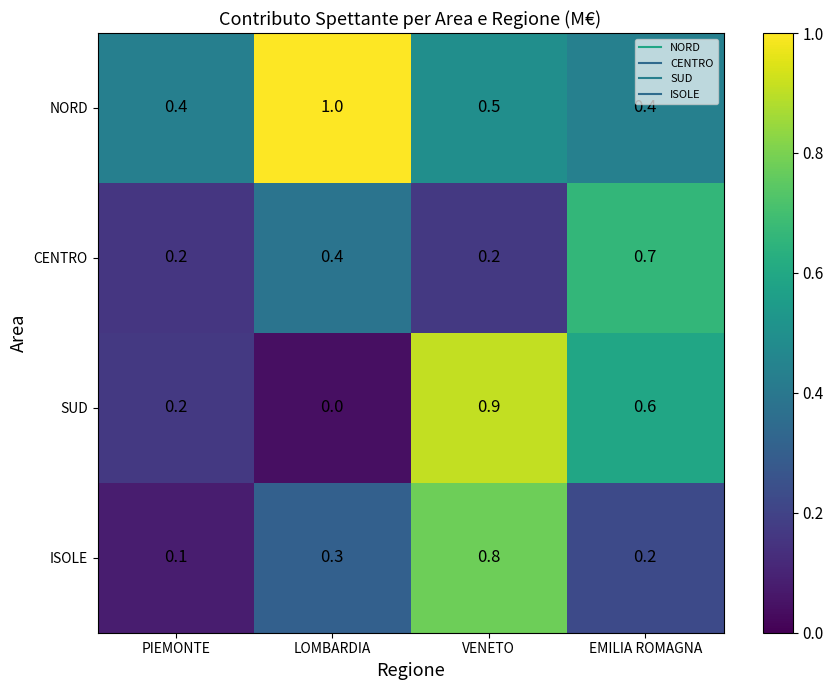

What is the spread (max minus min) of values at VENETO?

0.7